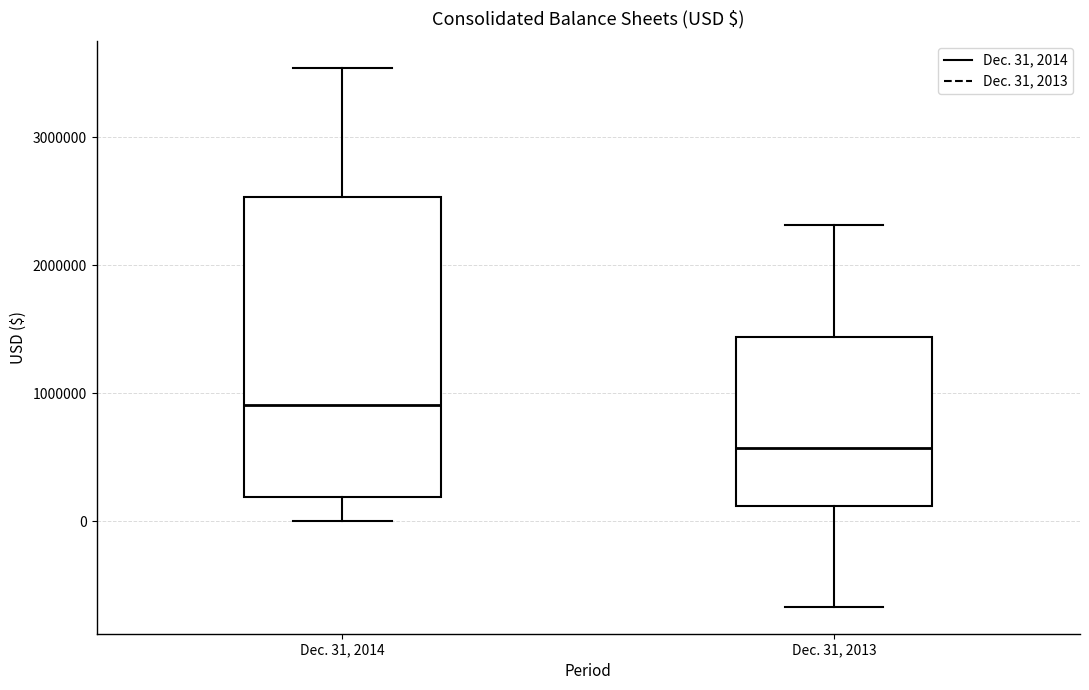

Which box's median line is the lowest?

Dec. 31, 2013